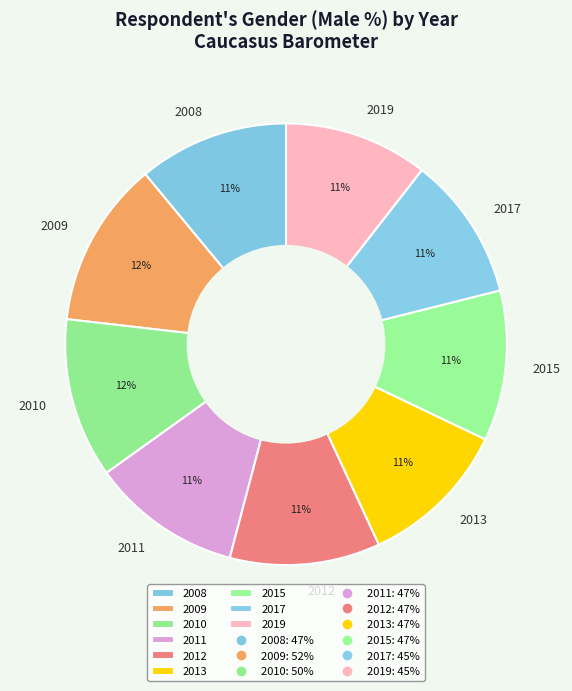

Is the sum of 2009 and 2010 greater than half?

No